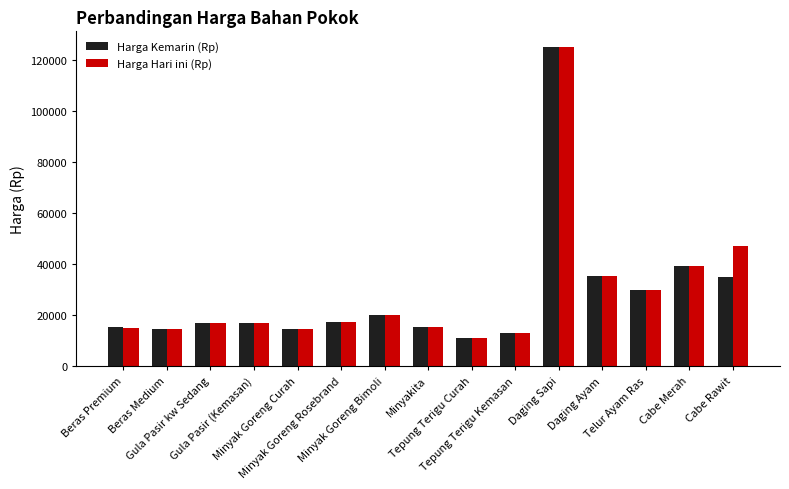

What is the difference between the Harga Hari ini (Rp) values at Tepung Terigu Kemasan and Telur Ayam Ras?

17000